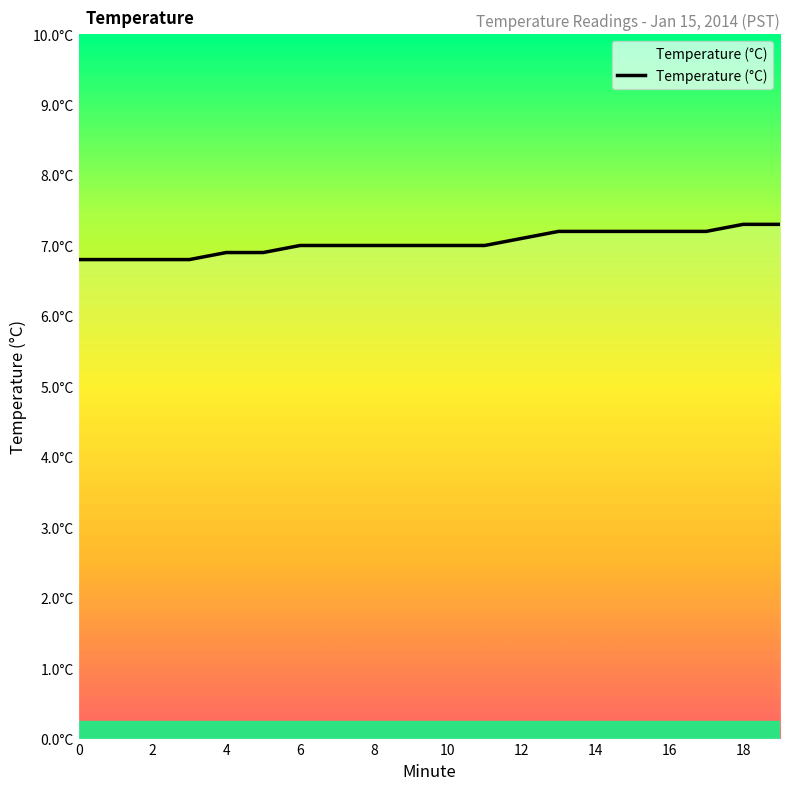

What is the difference between the second highest and minimum values?

0.5